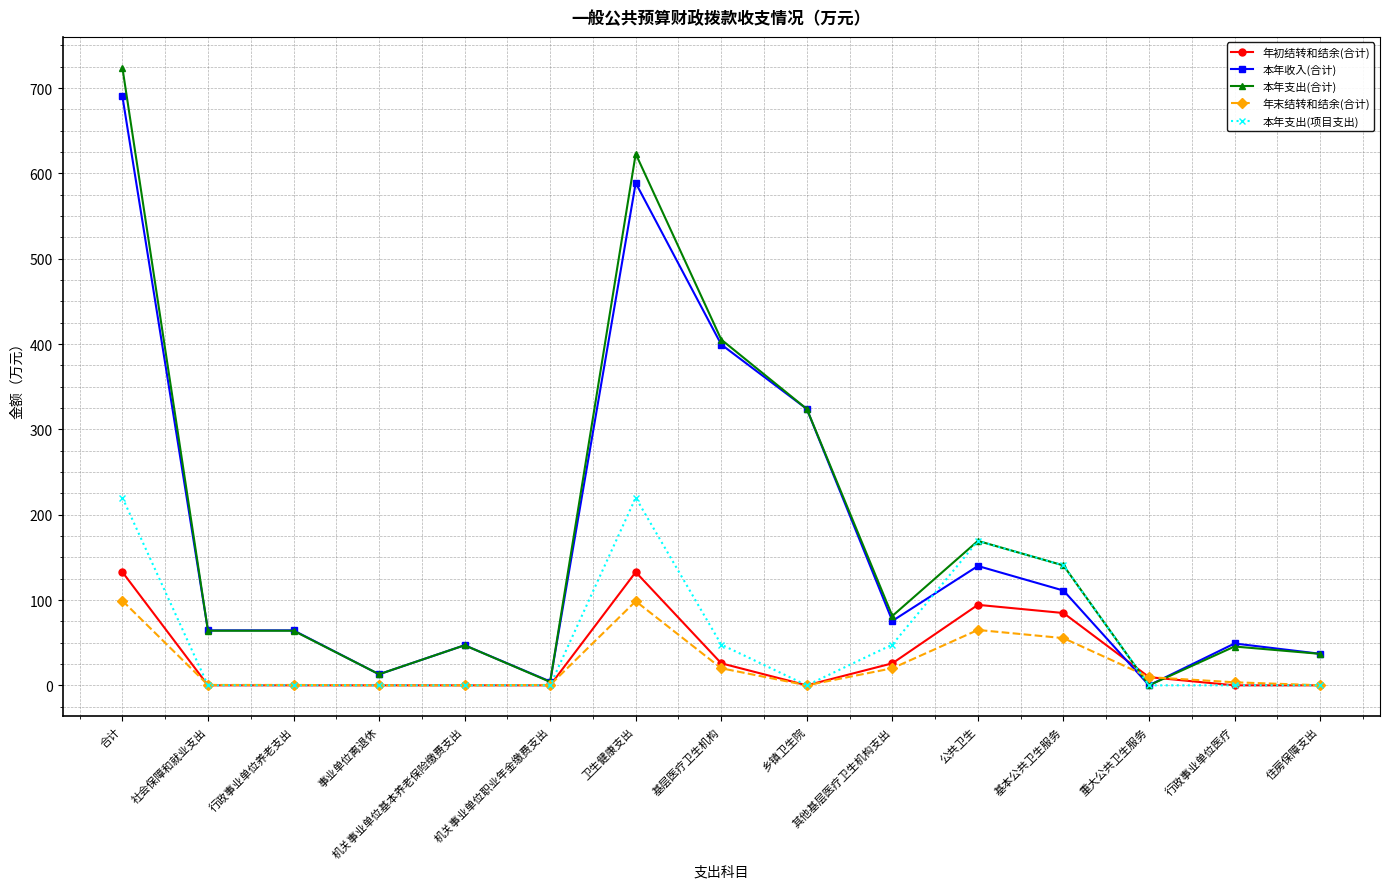

How many categories are shown in the chart?

15